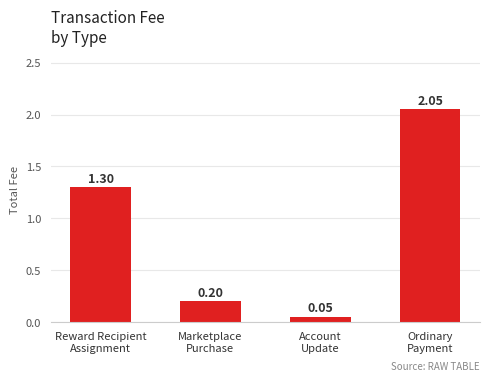

What is the difference between the second highest and second lowest values?

1.1